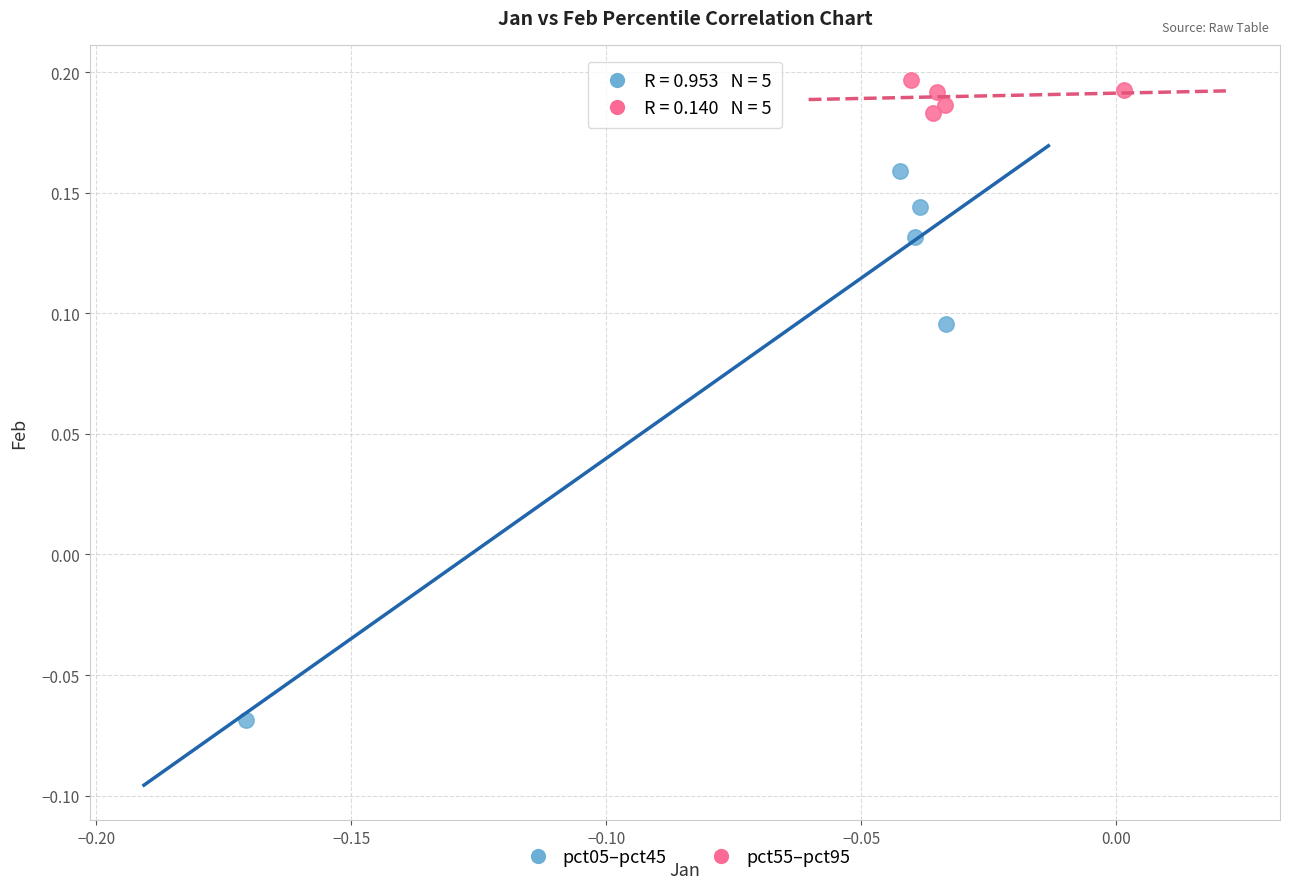

What are all the series names shown in the legend?

pct05–pct45, pct55–pct95